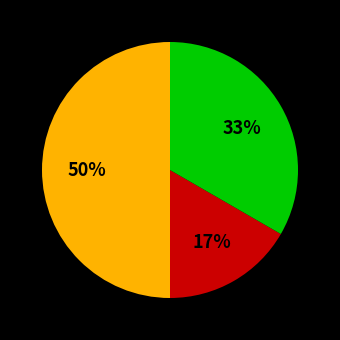

How many slices are in this pie chart?

3